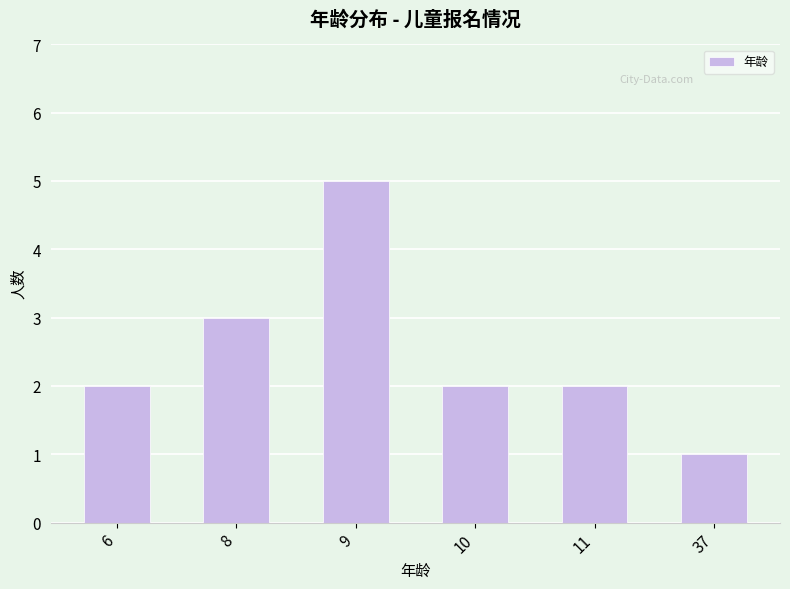

Reading left to right, extract all data points from this chart.

6=2	8=3	9=5	10=2	11=2	37=1